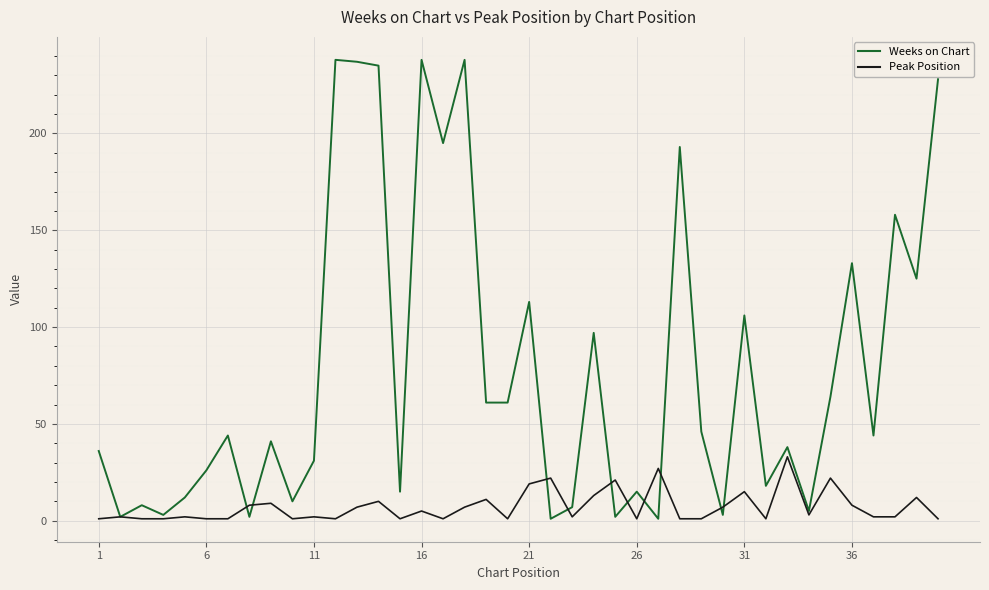

Which series has the largest total across all categories?

Weeks on Chart